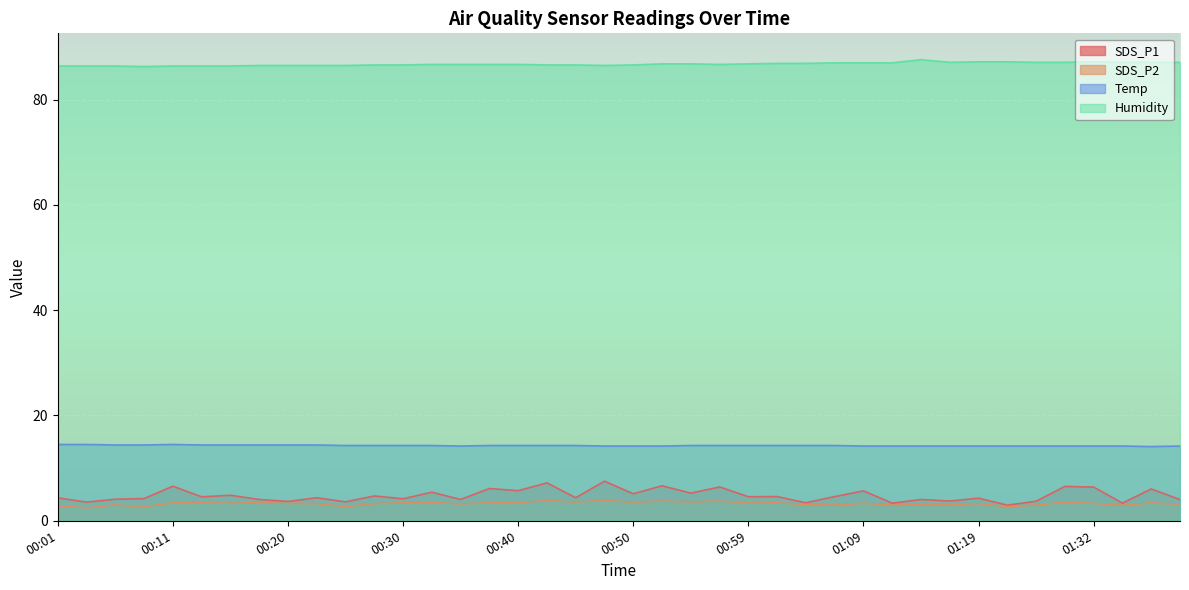

True or false: Humidity and Temp intersect in this chart.

False